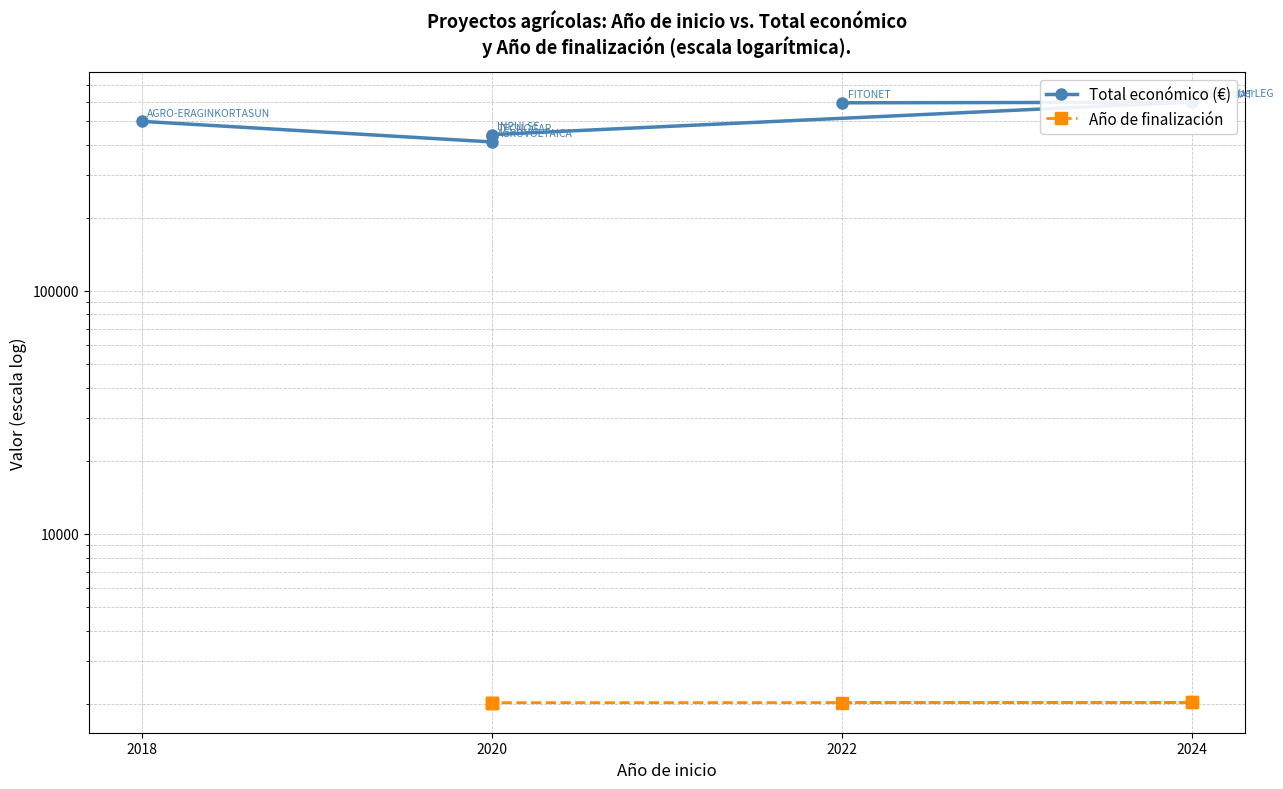

Is the value of Total económico (€) at 2024 greater than the value of Año de finalización at 2022?

Yes